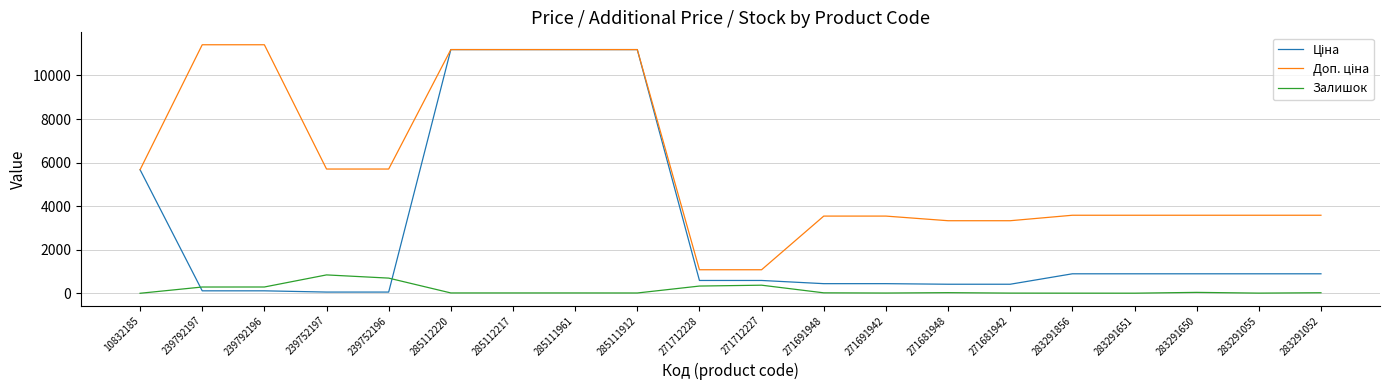

The Залишок series shows 698.0 at 239752196. True or false?

True